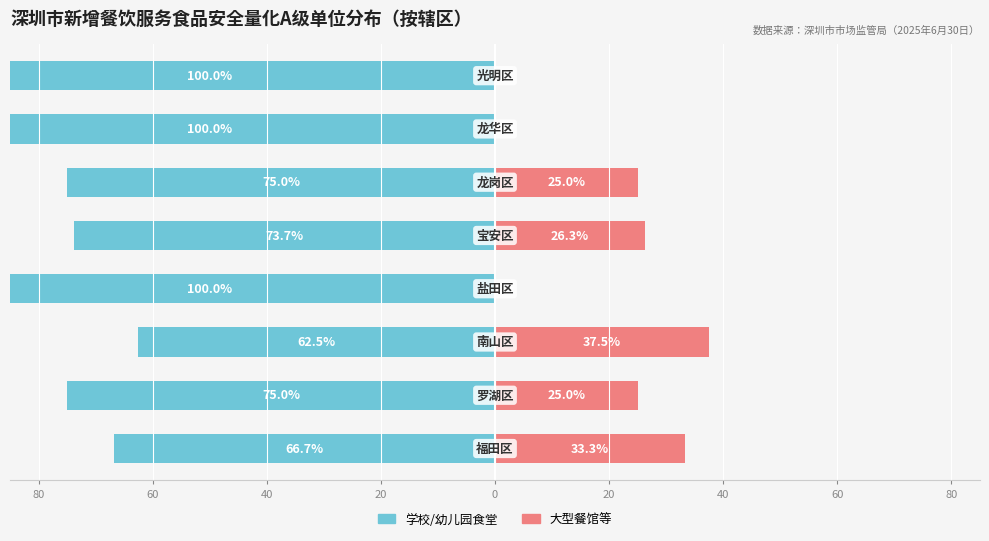

How many bars are there in total?

16